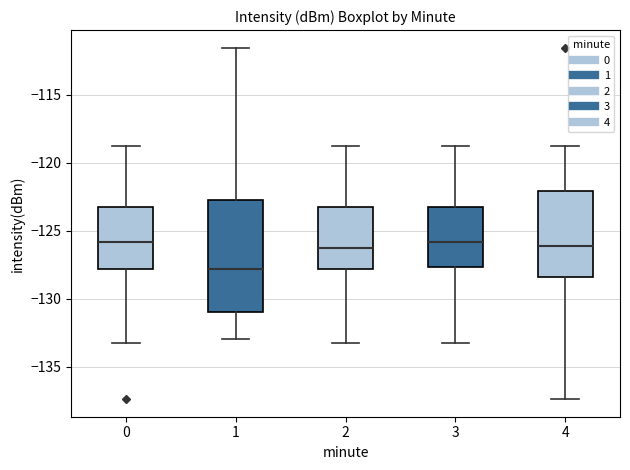

Which box's median line is the lowest?

1